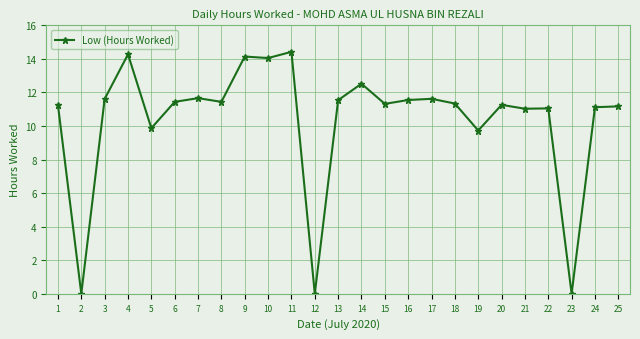

What is the maximum value shown in the chart?

14.4